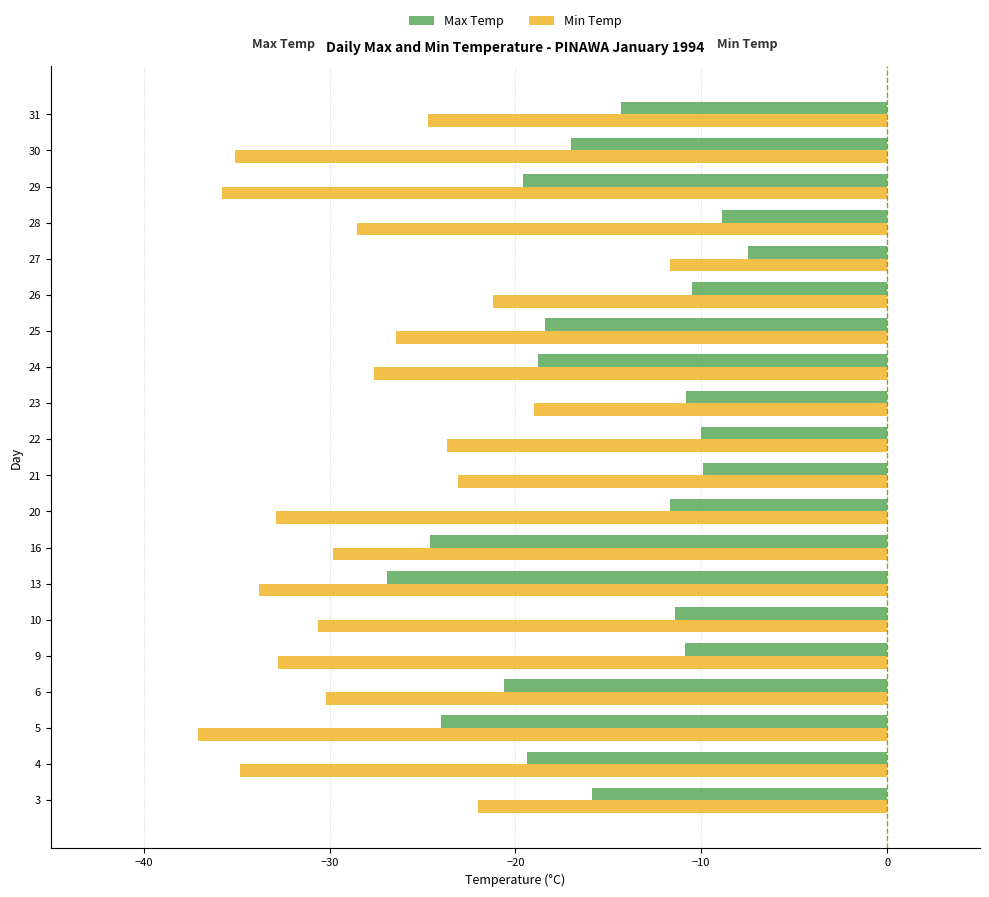

What is the difference between the maximum and second lowest values in the Max Temp series?

17.1